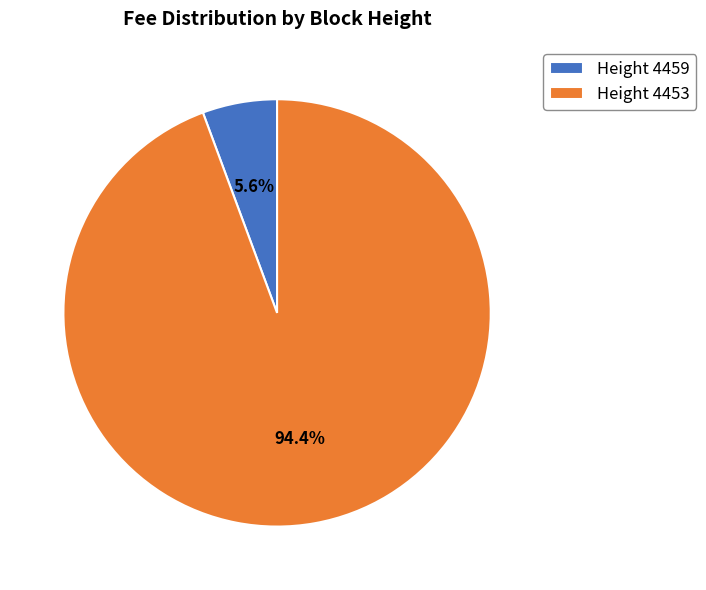

Rank the categories by value from lowest to highest.

Height 4459, Height 4453